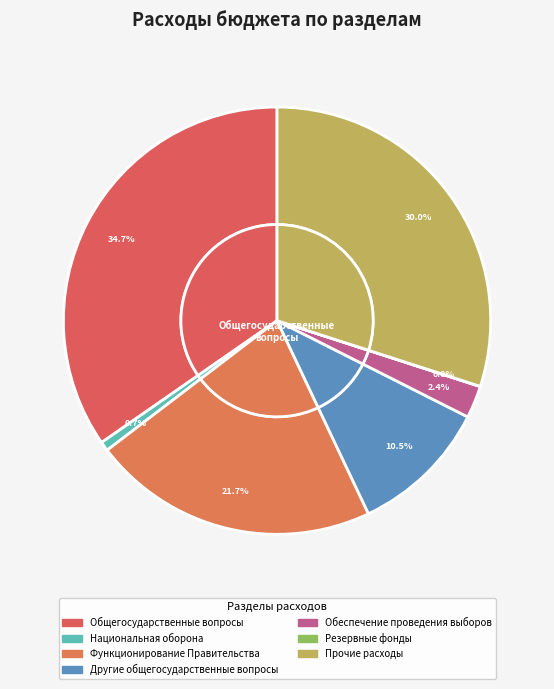

Combined, what portion of the pie is Резервные фонды and Обеспечение проведения выборов?

3.5%